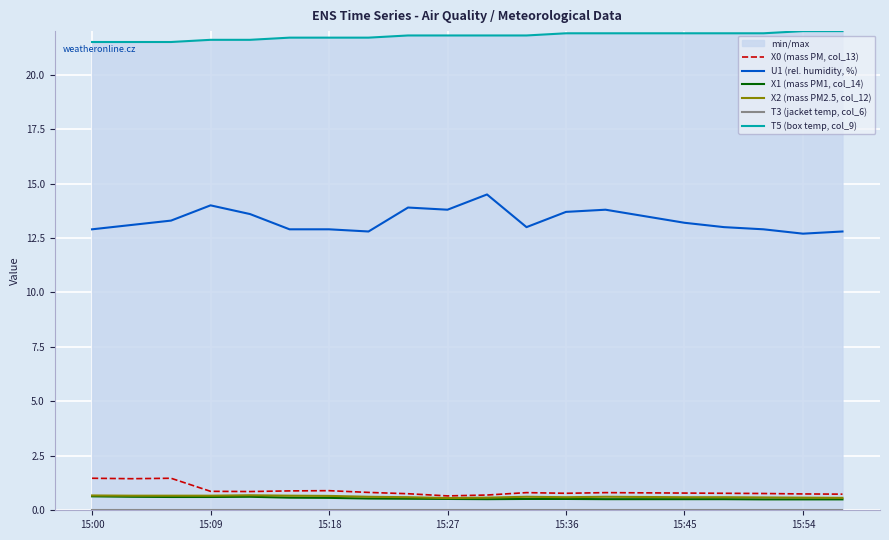

How many lines are shown in the chart?

6